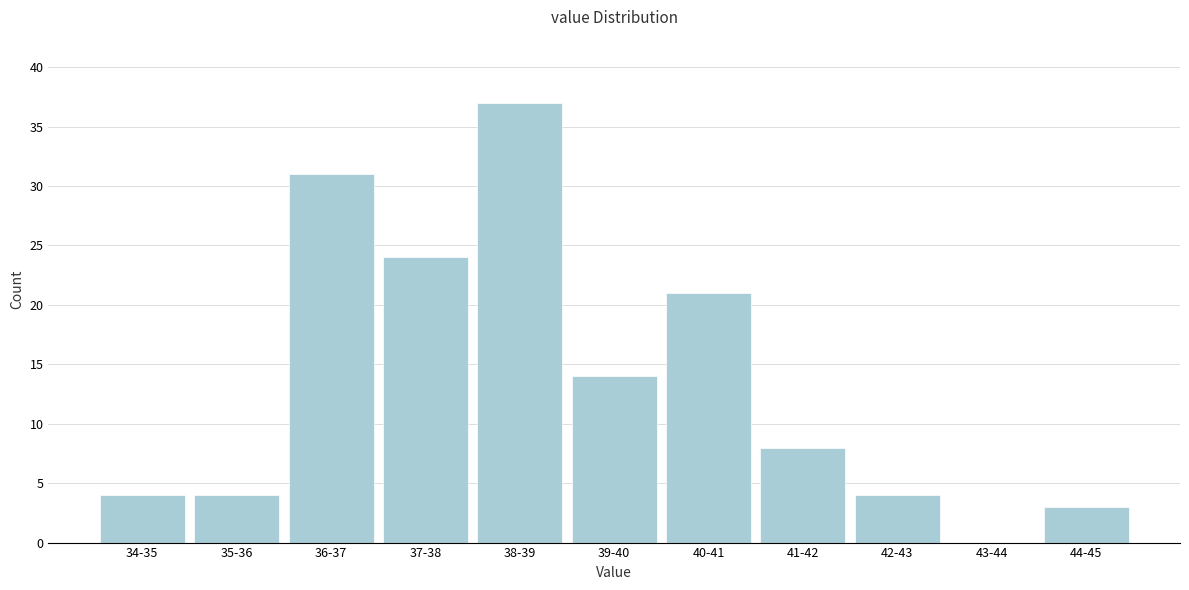

Reading left to right, transcribe all the data shown in this chart.

34-35=4	35-36=4	36-37=31	37-38=24	38-39=37	39-40=14	40-41=21	41-42=8	42-43=4	43-44=0	44-45=3